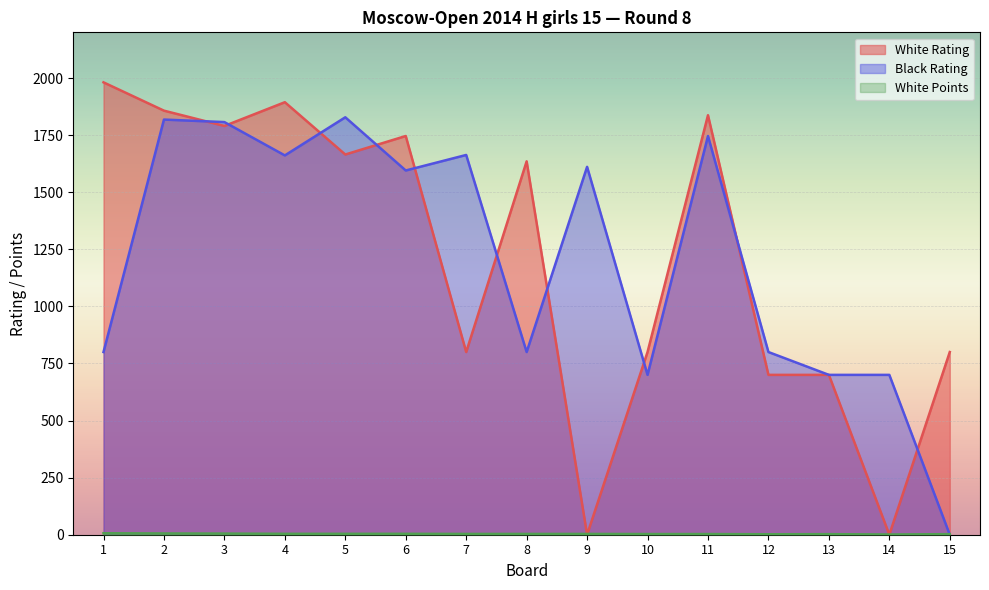

What is the value of the White Rating point at the 15th from the left?

800.0